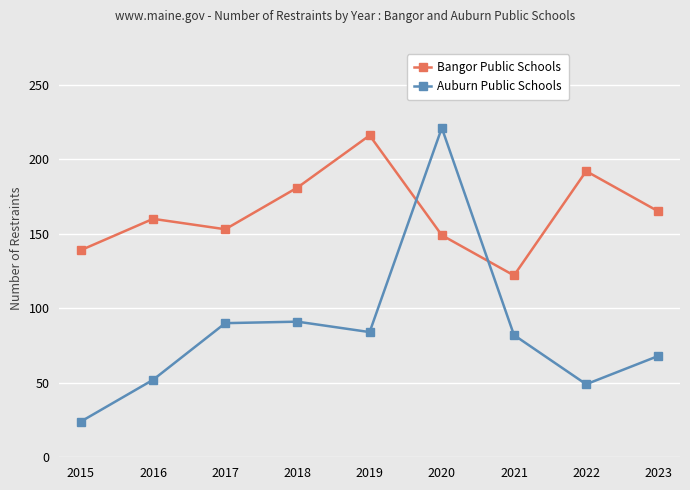

Is it true that Auburn Public Schools equals 90 at 2017?

True